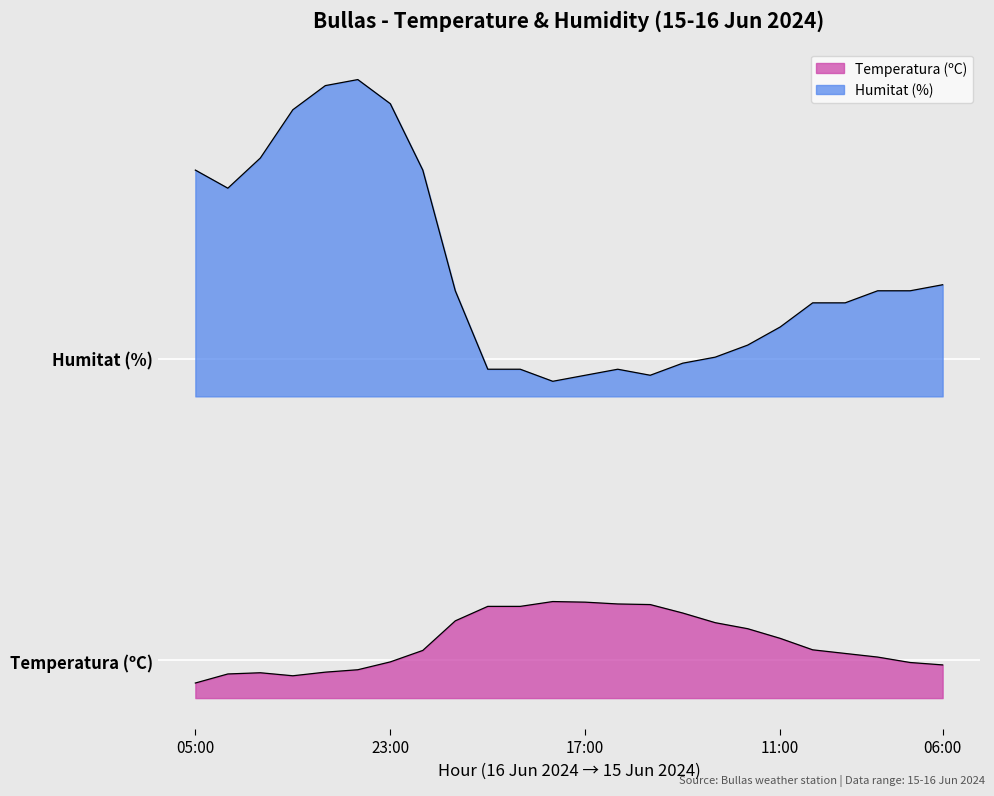

True or false: Humitat (%) and Temperatura (ºC) cross at least once.

False